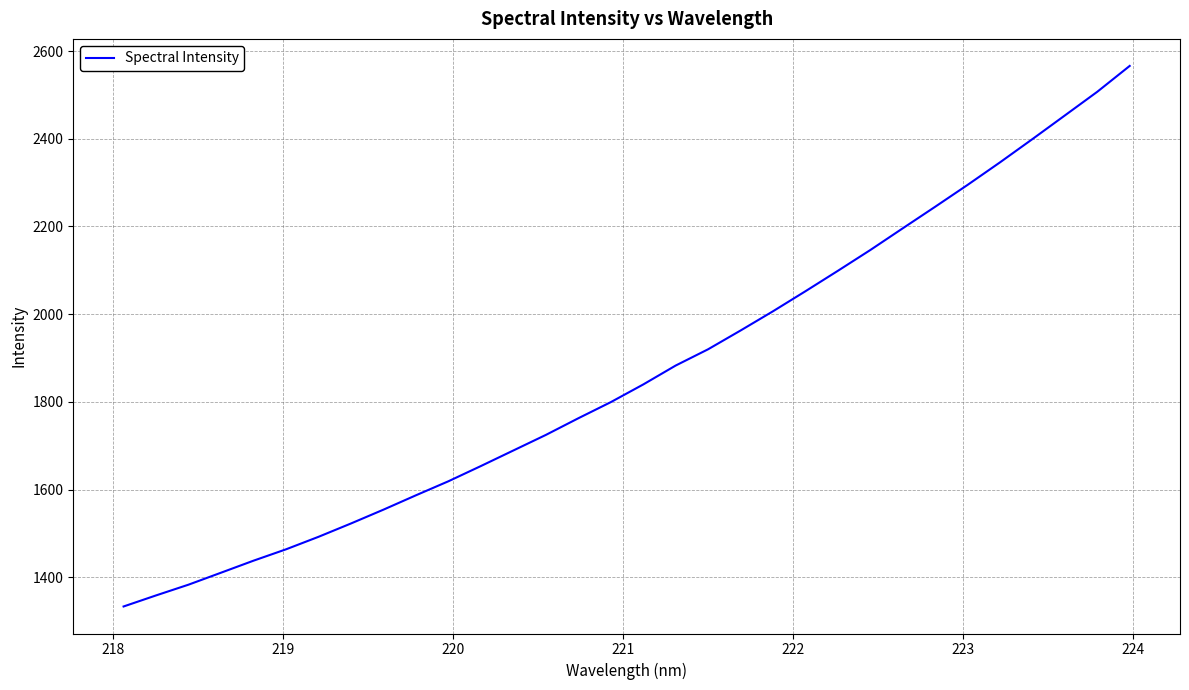

What is the difference between the maximum and minimum values?

1233.0